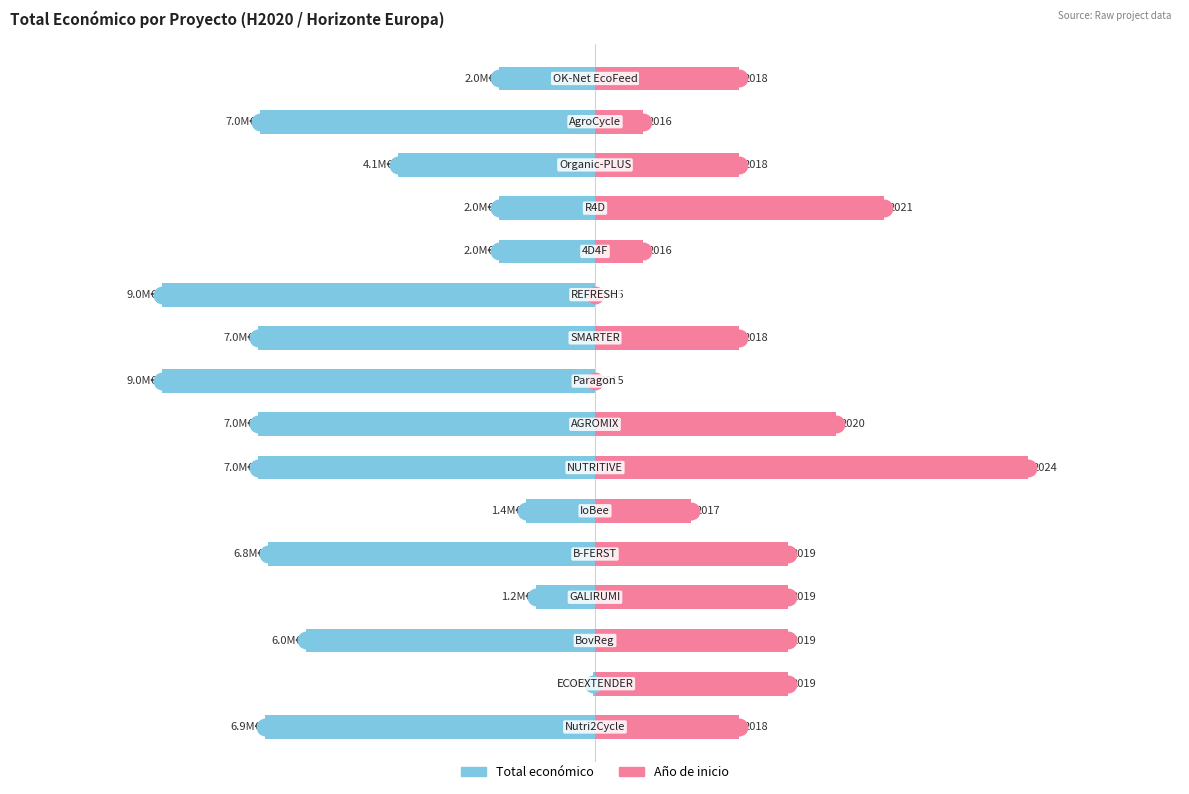

What is the difference between the second highest and second lowest values in the Total económico series?

7773817